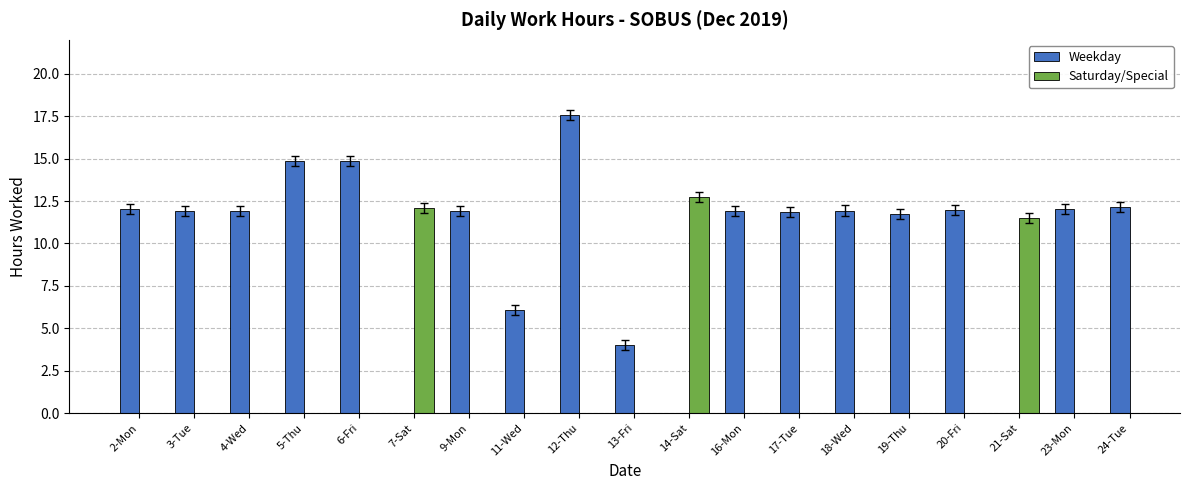

Which has a higher value, 9-Mon or 5-Thu?

5-Thu